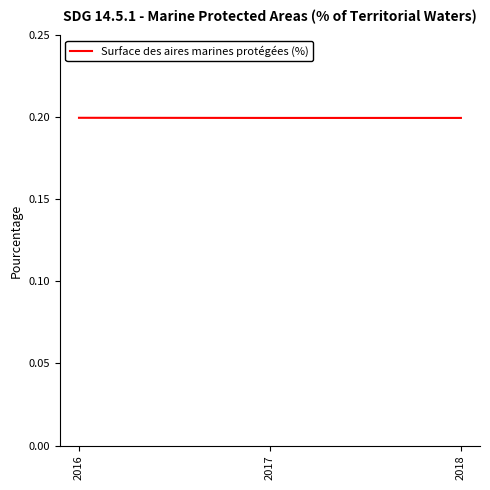

What is the sum of all values?

0.6